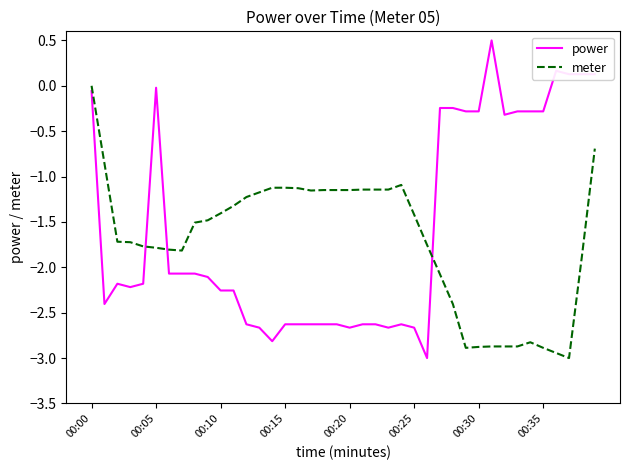

How many lines are shown in the chart?

2